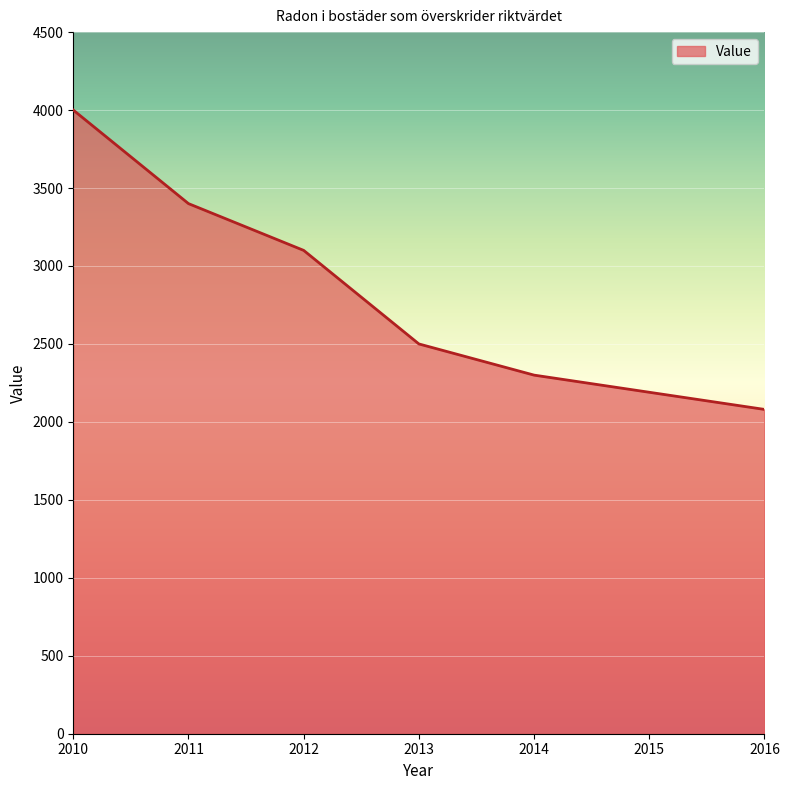

What is the ratio of the value at 2014 to the value at 2013?

0.9